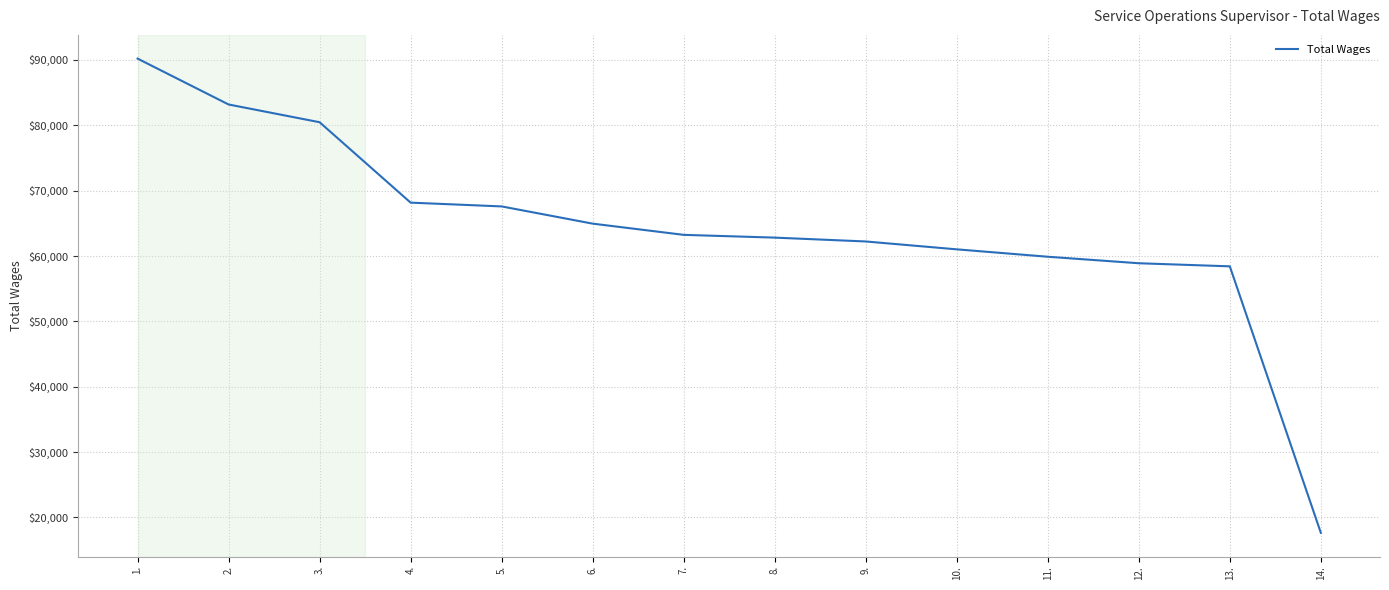

Which has a higher value, 1. or 2.?

1.